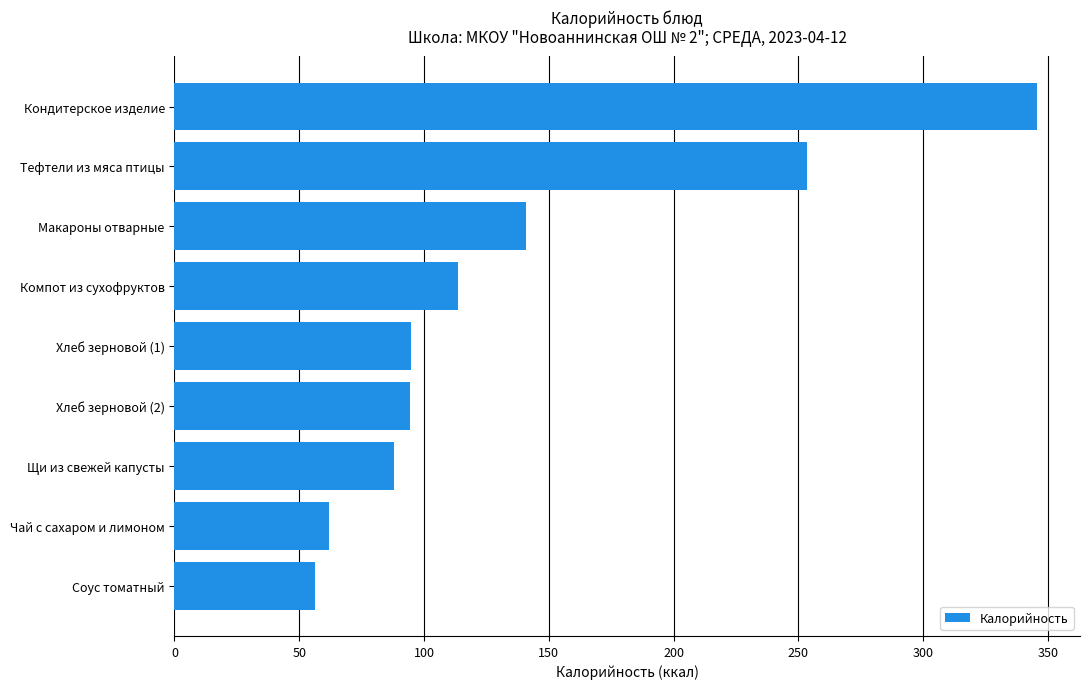

Count the number of data series in this chart.

1